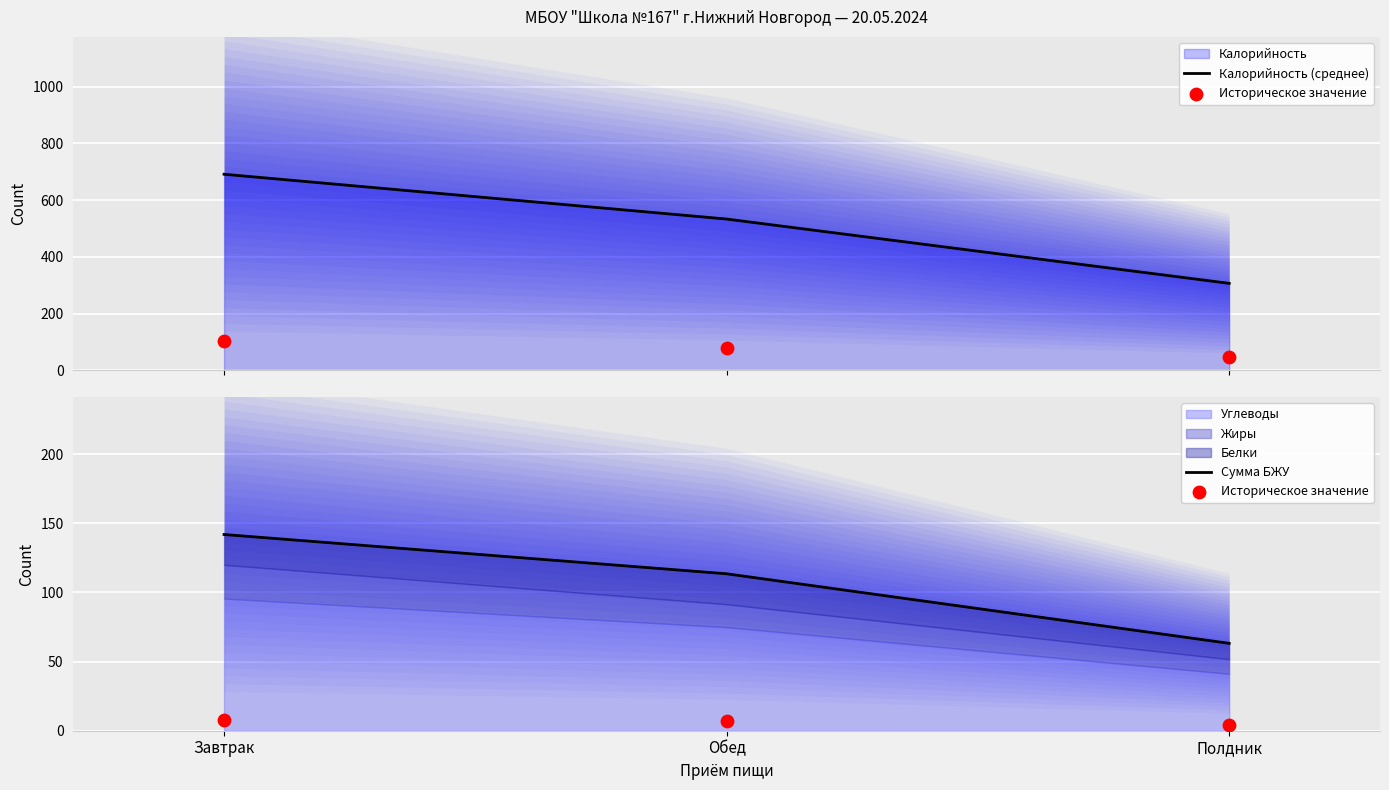

Which series contains the lowest Y value?

Историческое значение